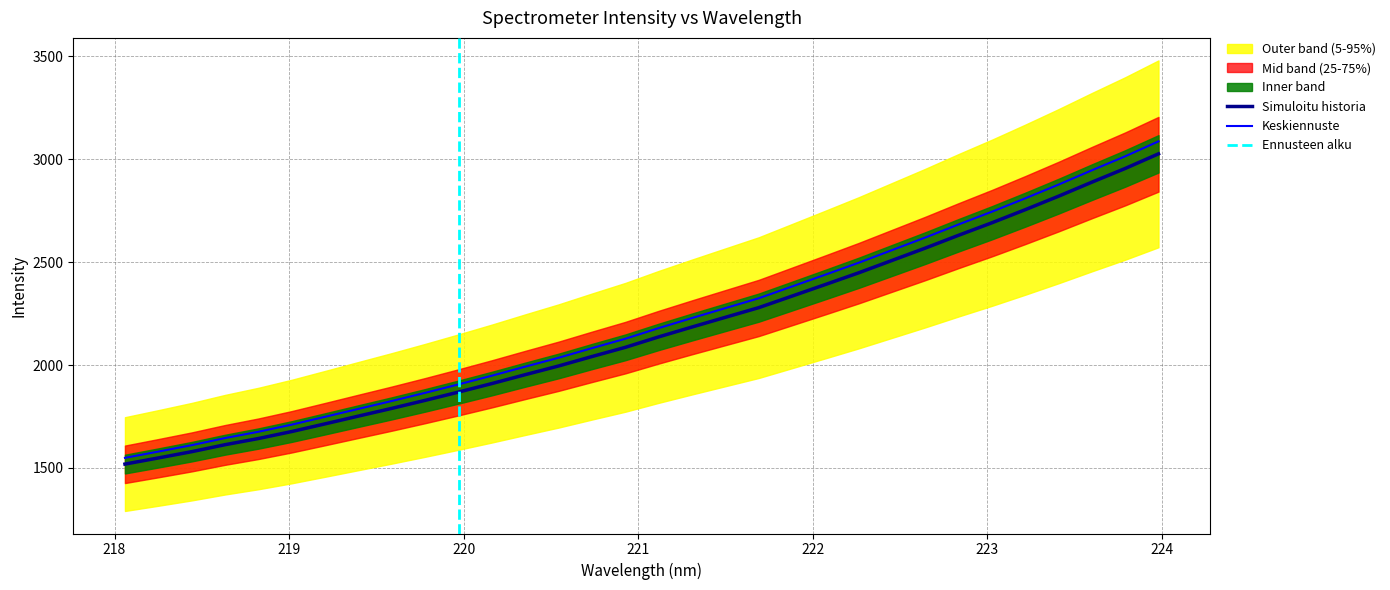

What is the value of the y point at the 6th from the left?

1710.8